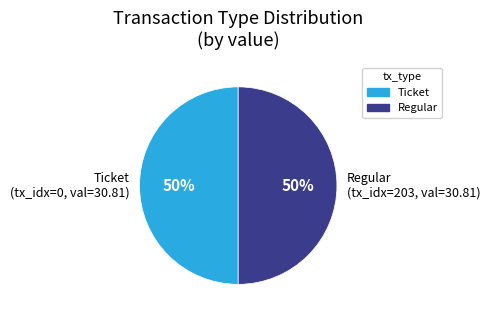

To the nearest percent, what is the average slice percentage?

50%